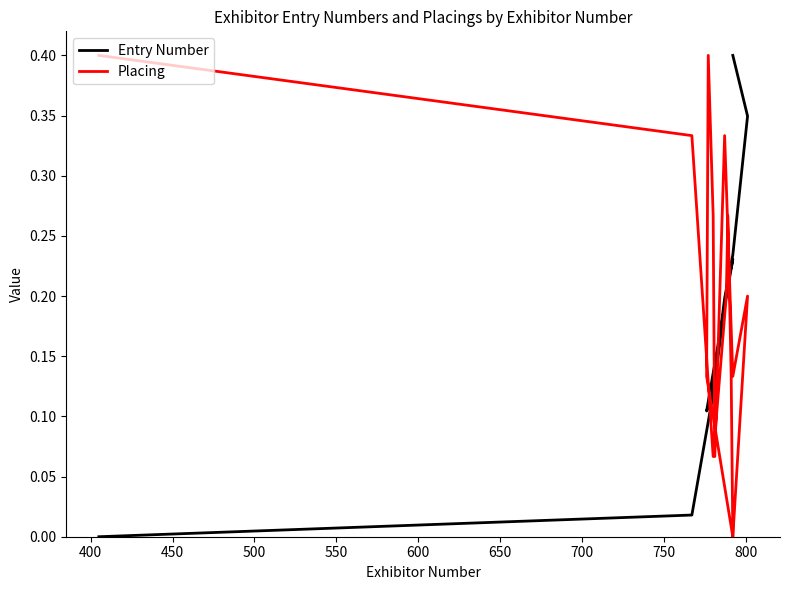

True or false: Entry Number has more than 0 points higher than both neighbors.

True